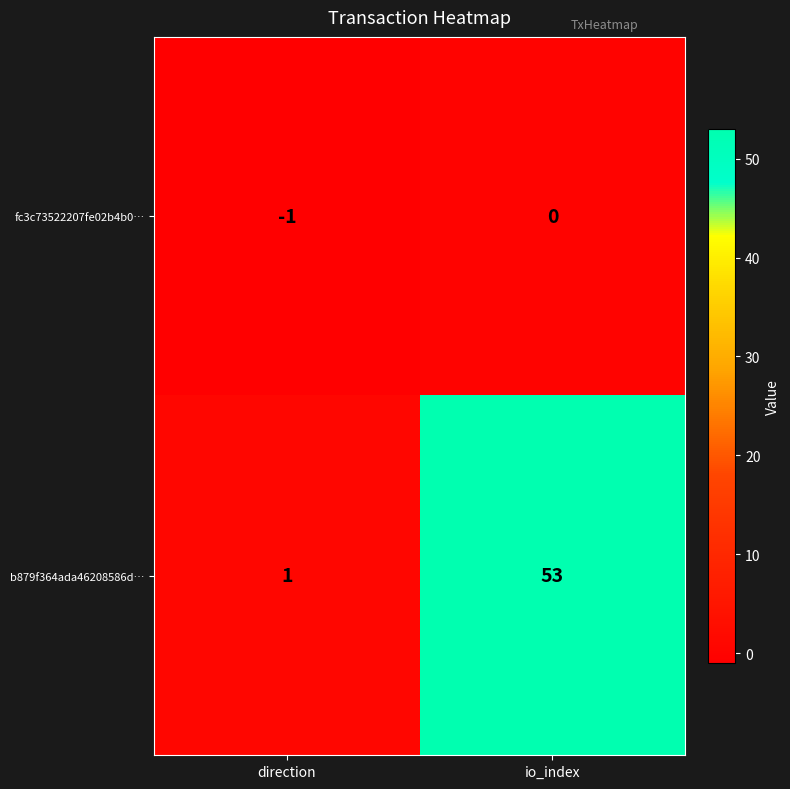

Is it true that fc3c73522207fe02b4b0… equals 0 at io_index?

True